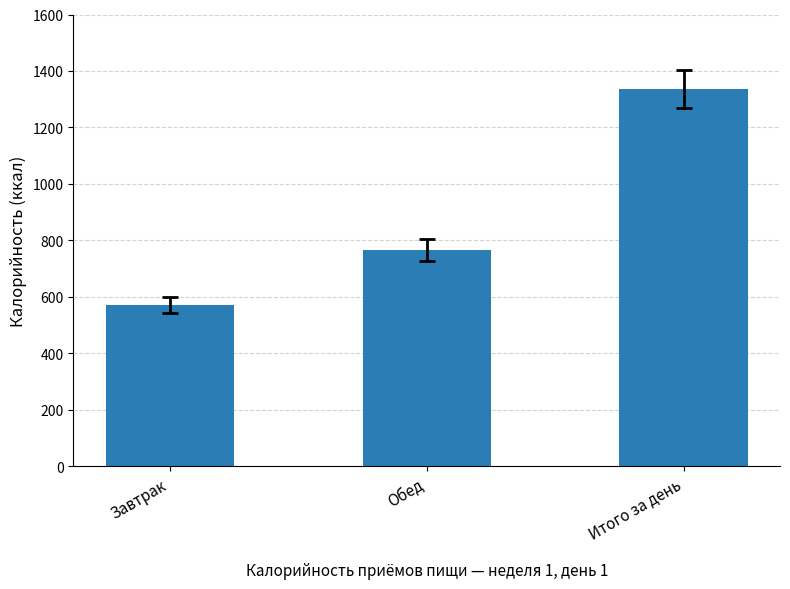

The chart shows a value of 1337.2 at Итого за день. True or false?

True